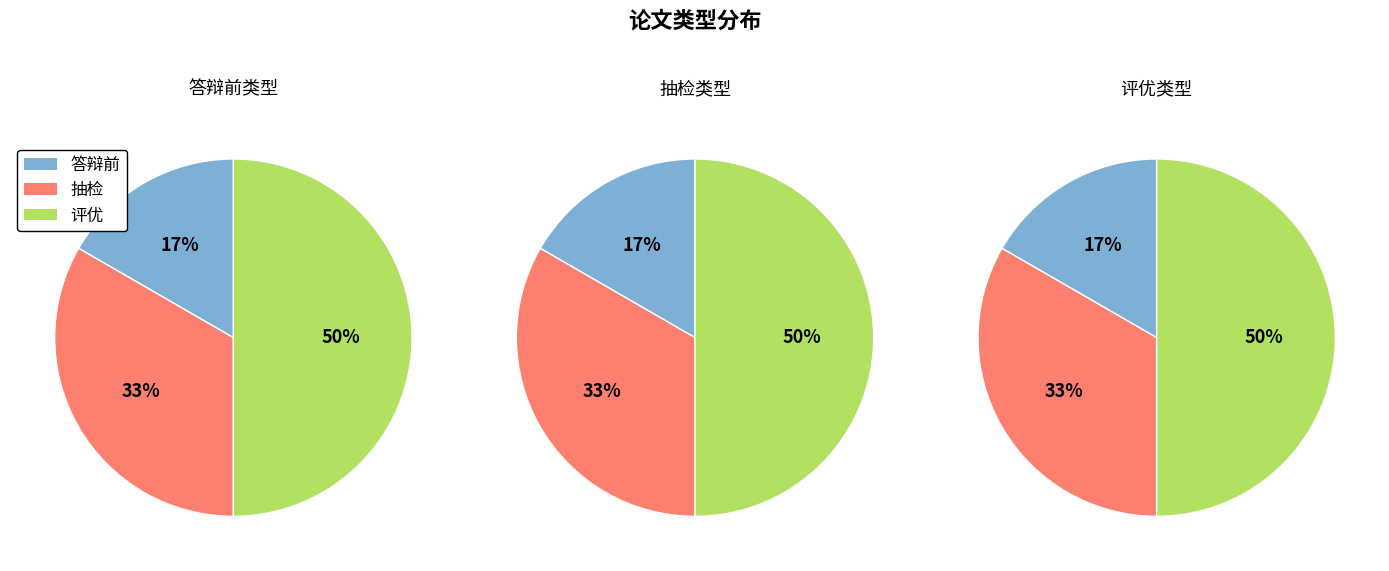

How many slices are in this pie chart?

3